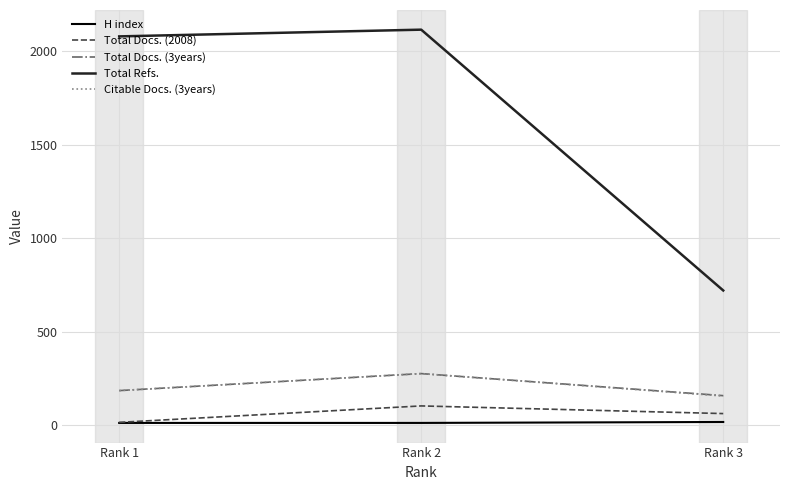

How many values in the Total Docs. (2008) series are below 61?

1